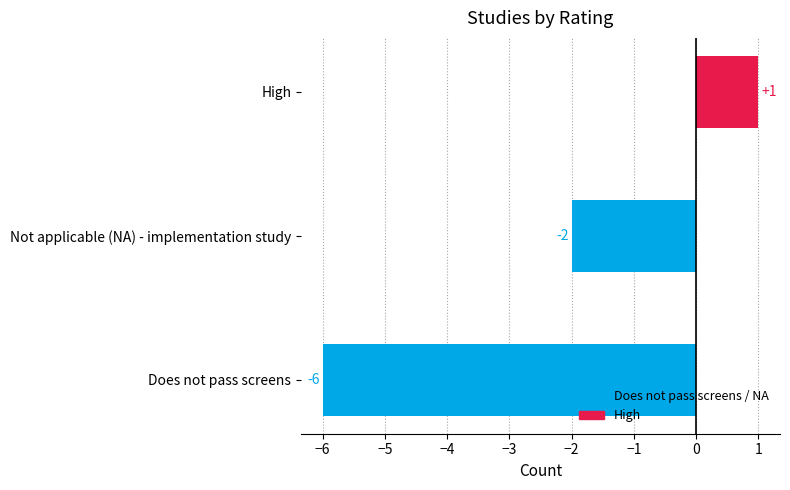

Which label corresponds to the largest value in the chart?

High